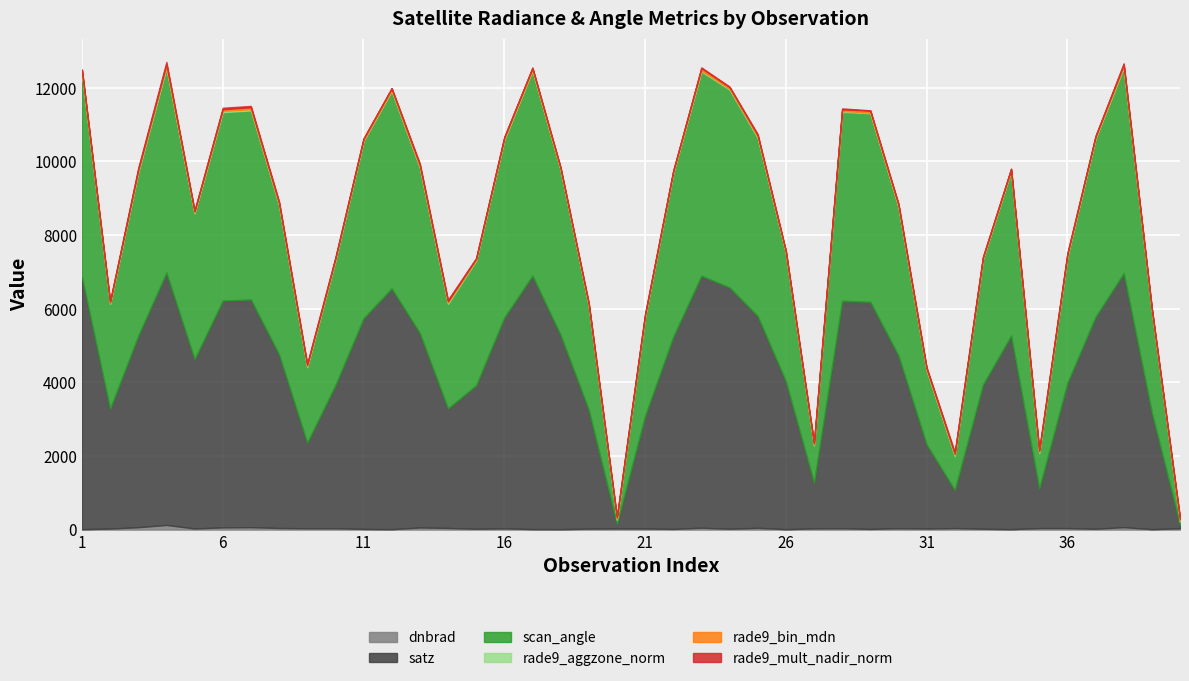

What is the minimum value shown in the chart?

0.1